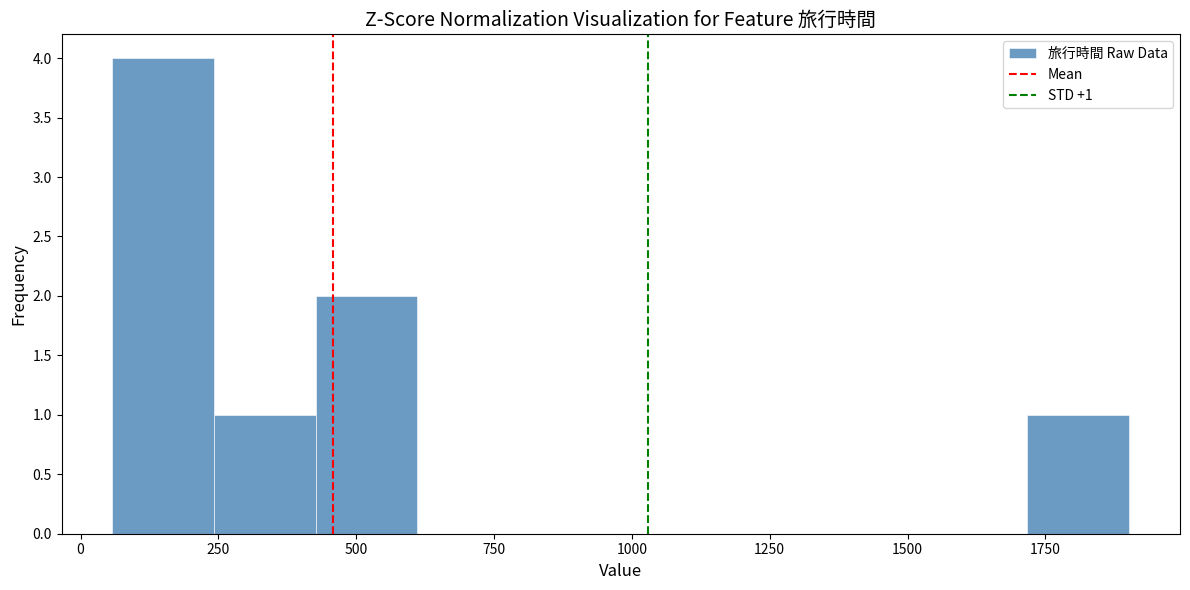

Around what value on the x-axis is the tallest bar? Give the approximate position of its centre, as read against the axis.

150